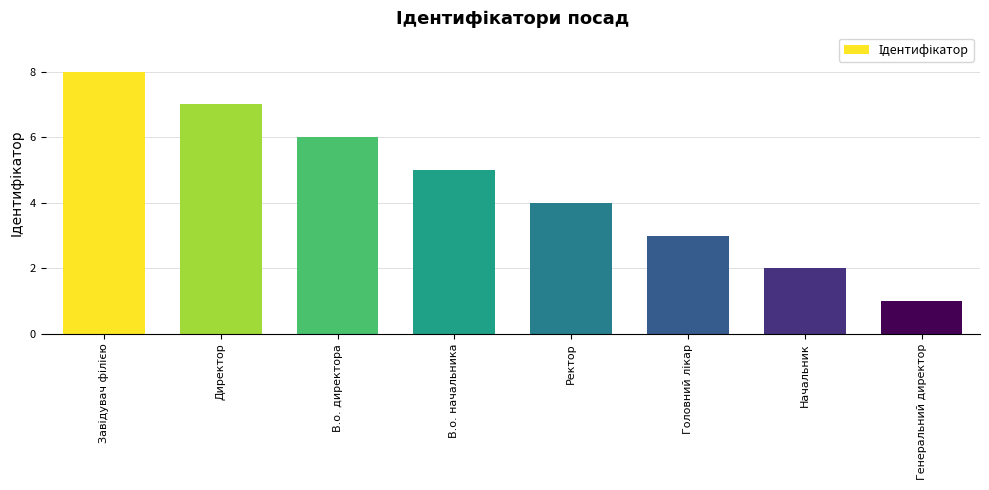

The value at В.о. директора is 6. True or false?

True